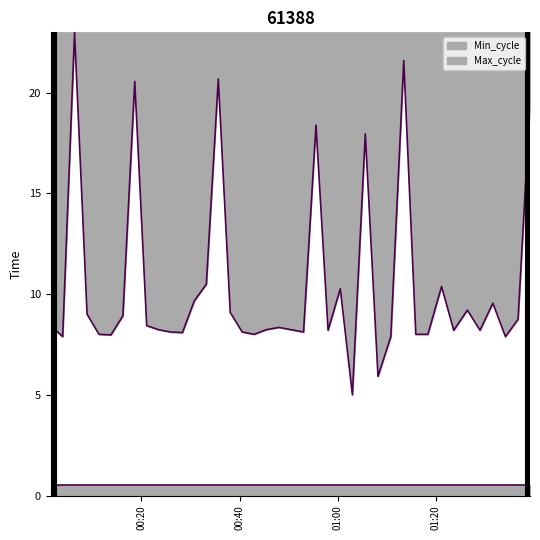

What is the highest value of the Max_cycle series?

23.0